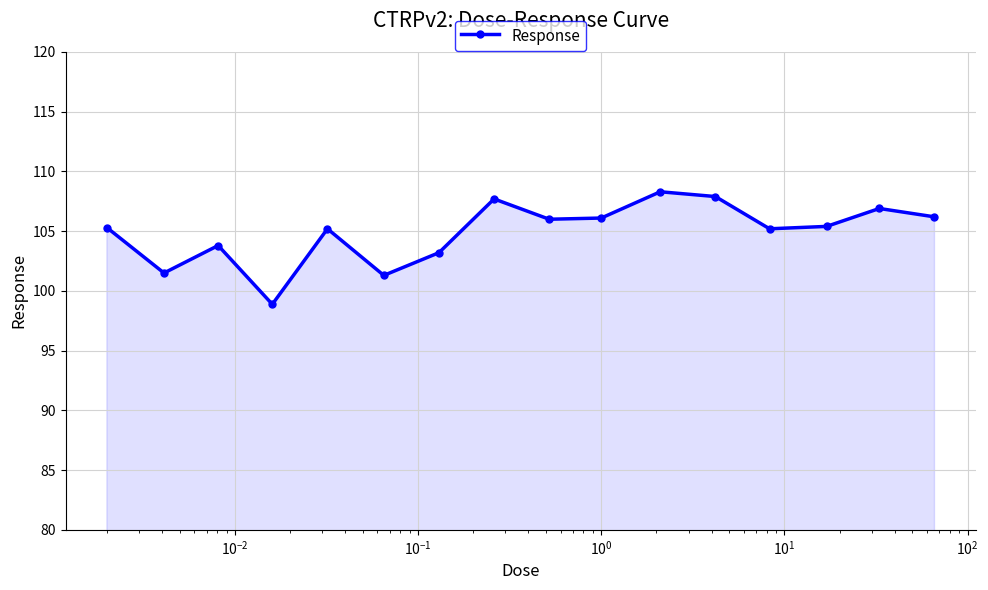

What is the value of the 2nd point from the left?

101.5